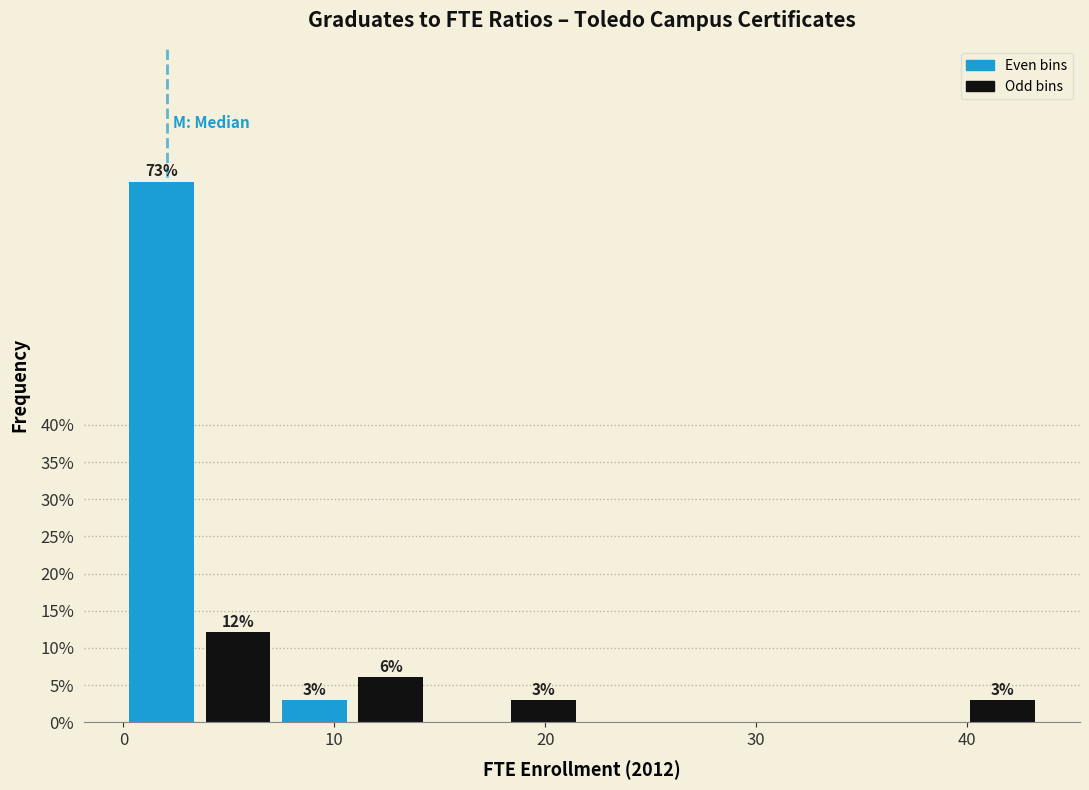

Read against the x-axis, roughly where is the centre of the tallest bar?

2